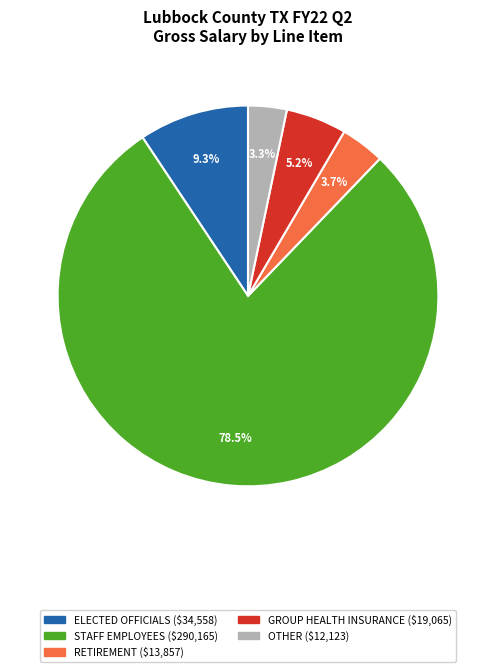

Does any single category account for the majority?

Yes